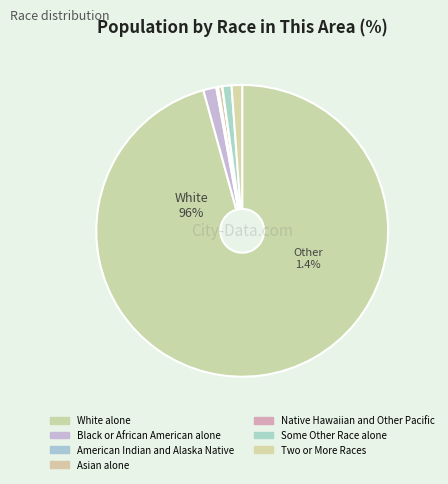

What percentage is the Two or More Races slice, to the nearest percent?

1%